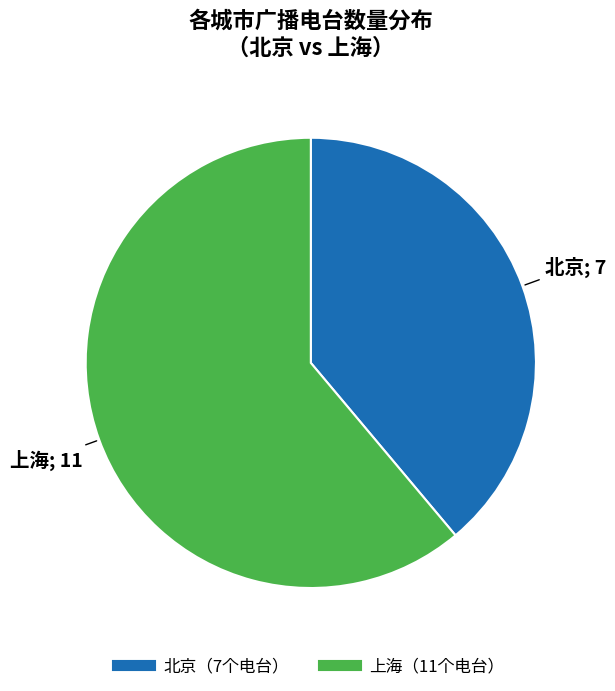

Is there any slice that represents more than half of the pie?

Yes